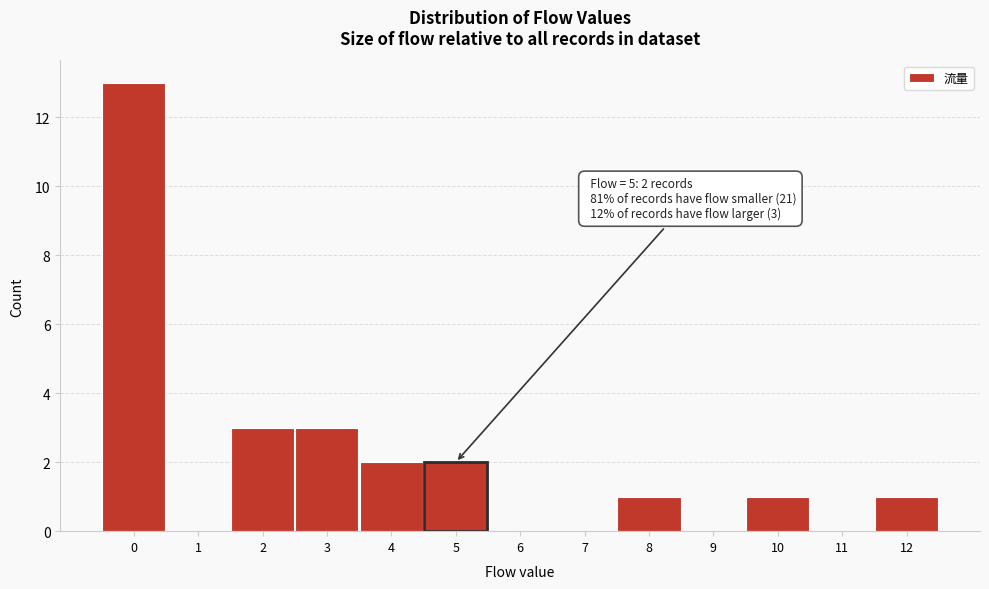

Which range on the x-axis has the tallest bar?

-0.5 to 0.5